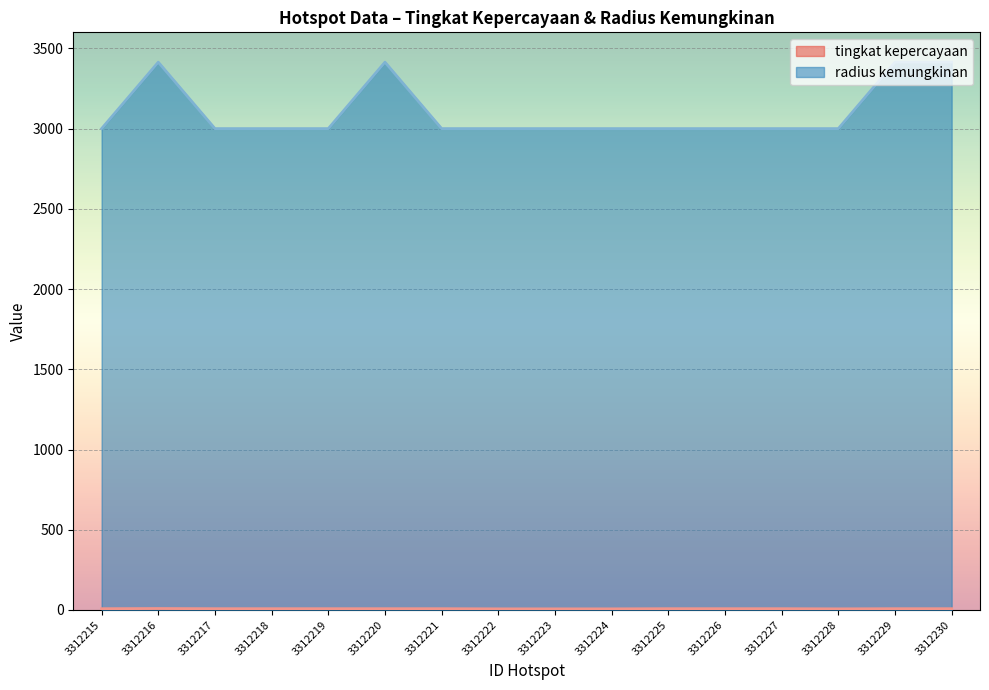

What is the difference between the maximum and minimum values in the radius kemungkinan series?

414